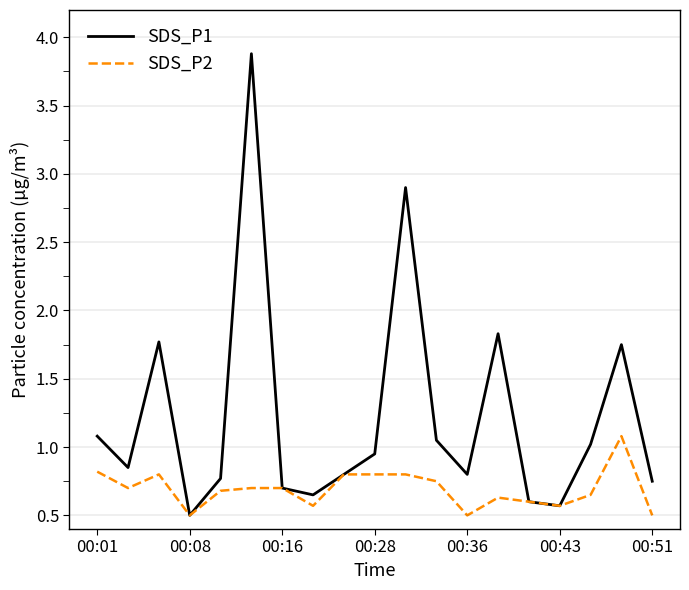

What is the lowest value of the SDS_P2 series?

0.5